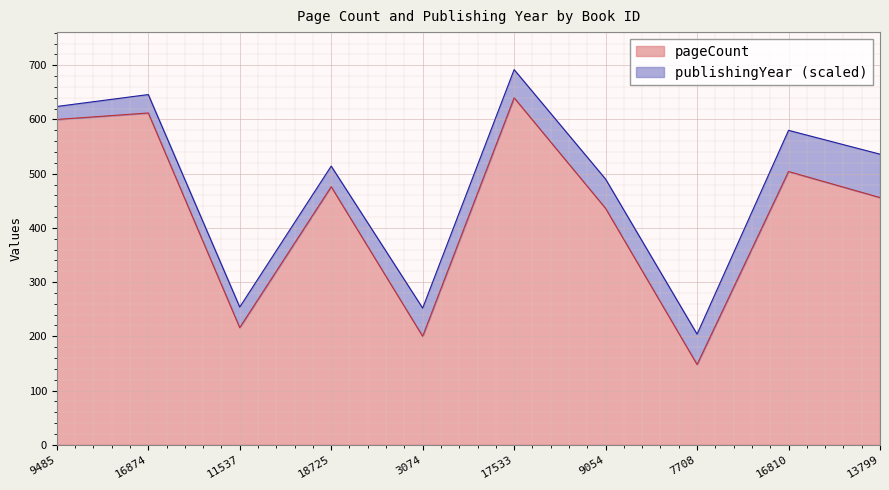

Which has a higher value, 11537 or 16874?

16874